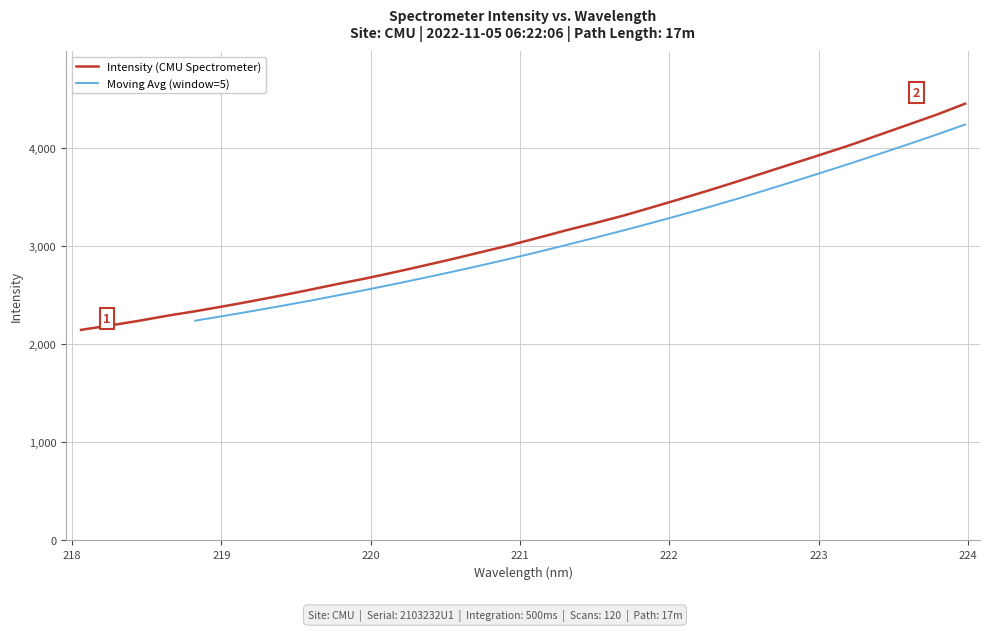

The chart shows a value of 3601.0 at 220.1623. True or false?

False